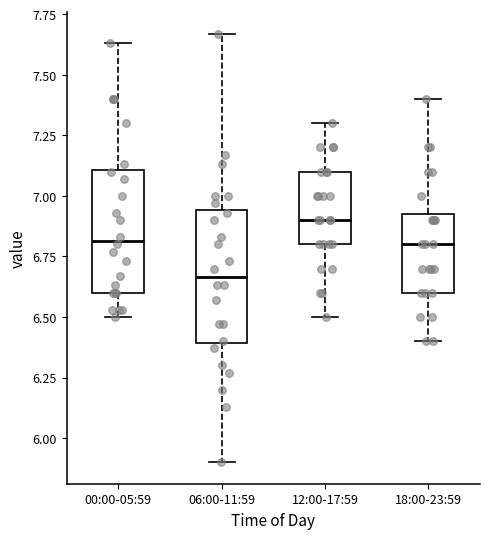

Where does the lower whisker of the box for 18:00-23:59 end on the y-axis? The values are not printed on the chart, so give them approximately, as read against the axis.

6.40